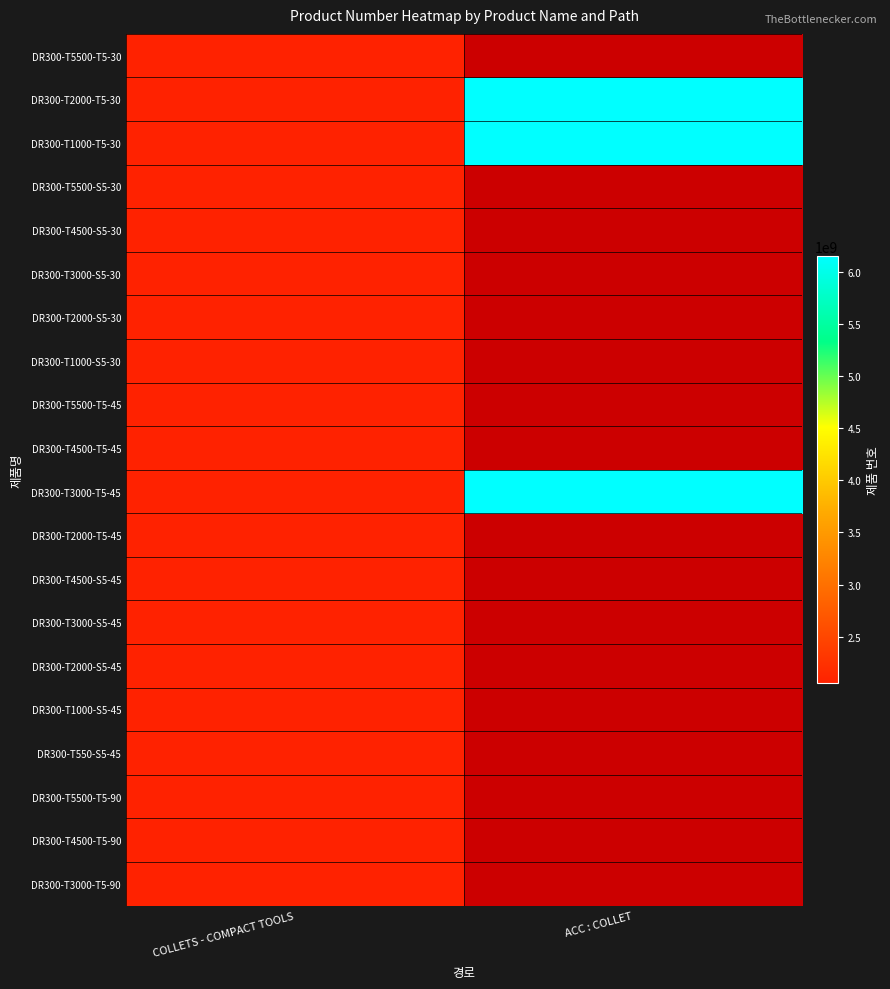

What is the difference between the highest and lowest values at COLLETS - COMPACT TOOLS?

490.0